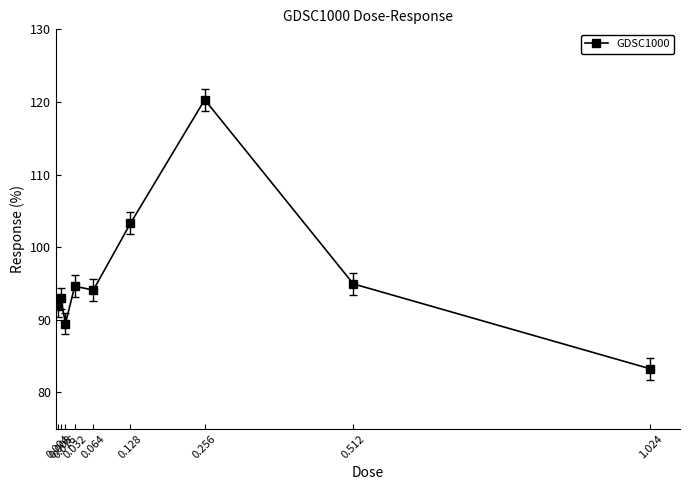

At which category does the data reach its first local valley?

0.016